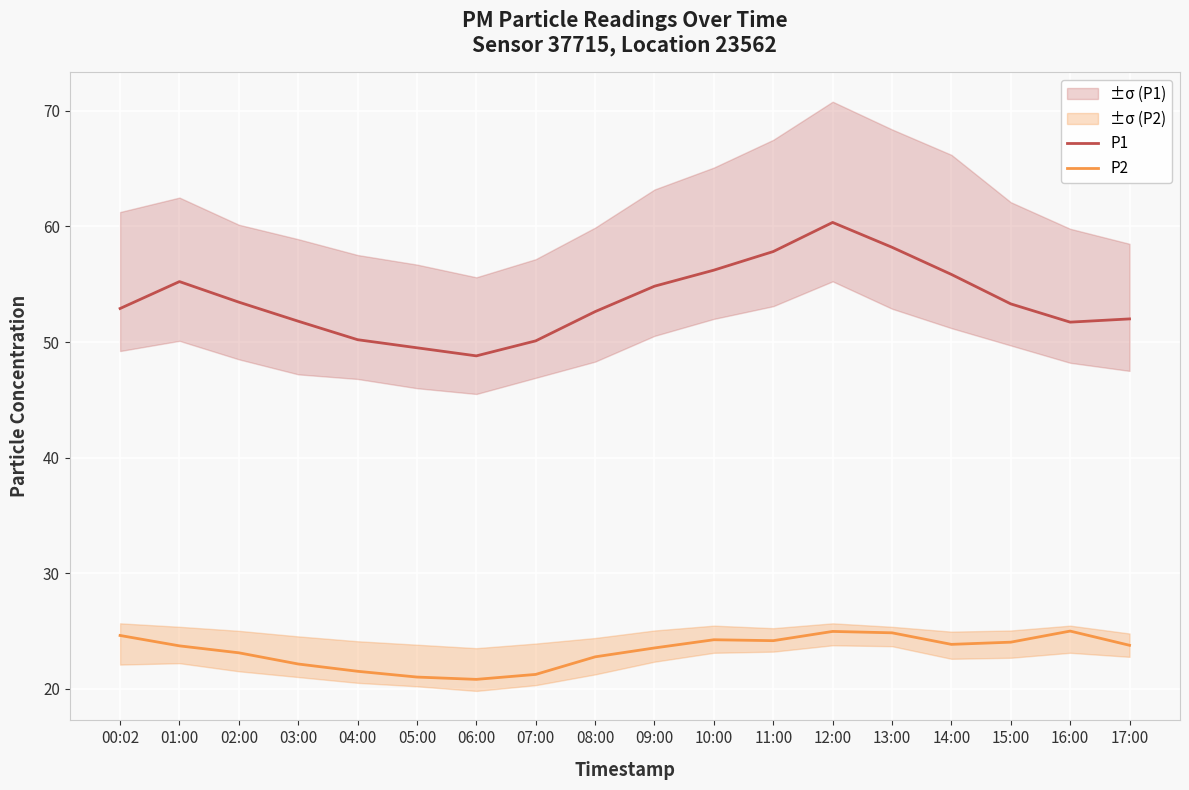

What is the label of the 3rd point from the left?

02:00